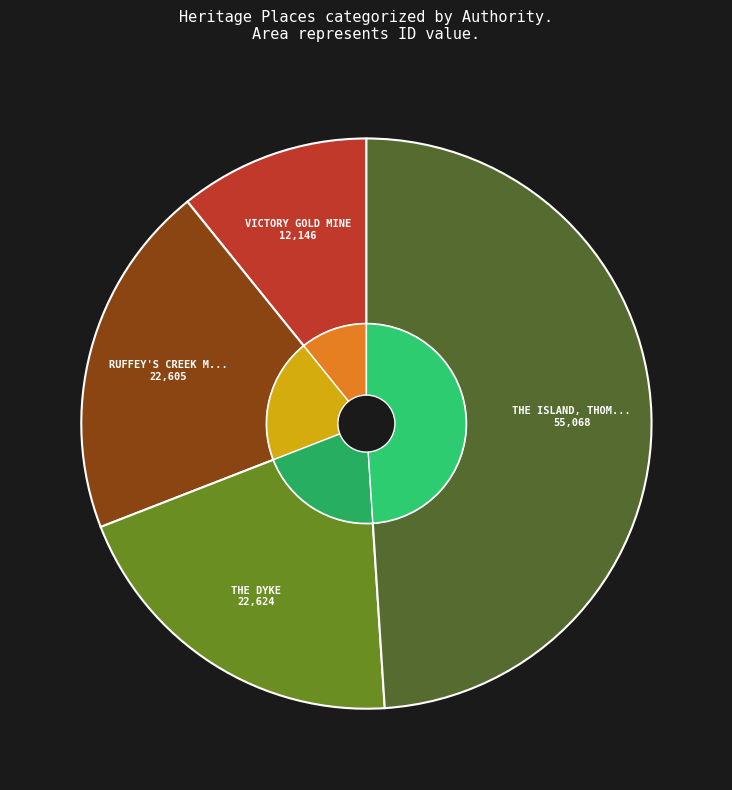

Which slice is the largest?

THE ISLAND, THOMPSON BEND